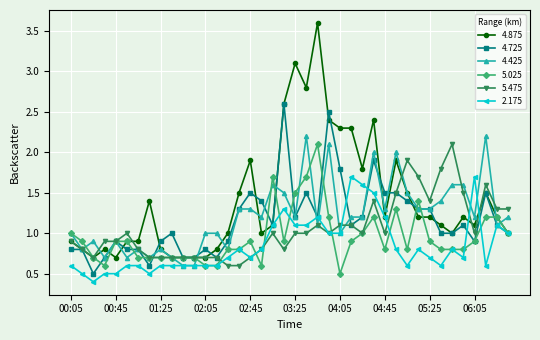

True or false: 2.175 and 4.425 intersect in this chart.

True